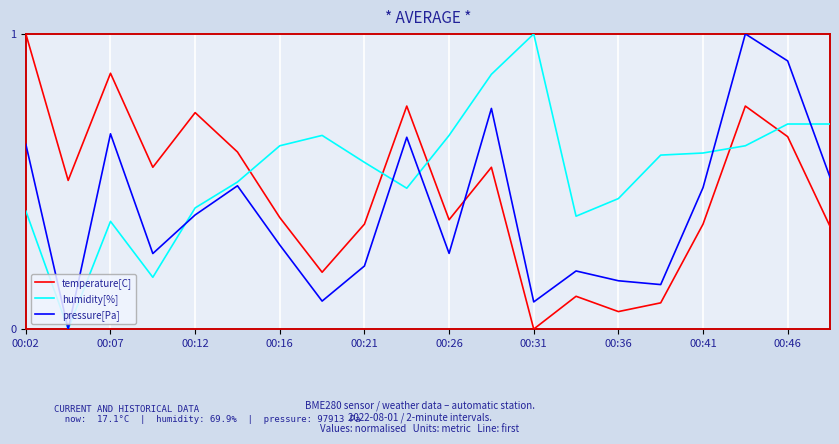

Rank the series by their average value, from lowest to highest.

pressure[Pa], temperature[C], humidity[%]